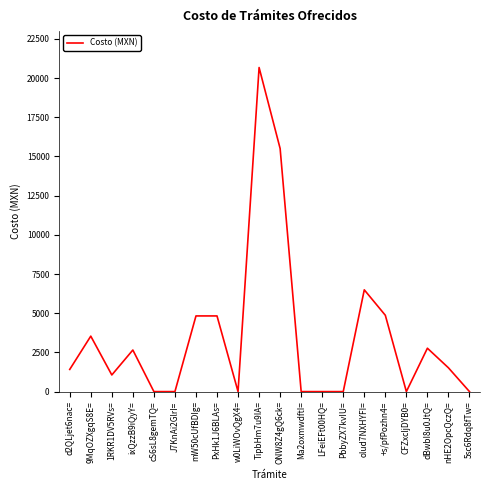

At which label is the value closest to 10338?

olud7NXHYFI=